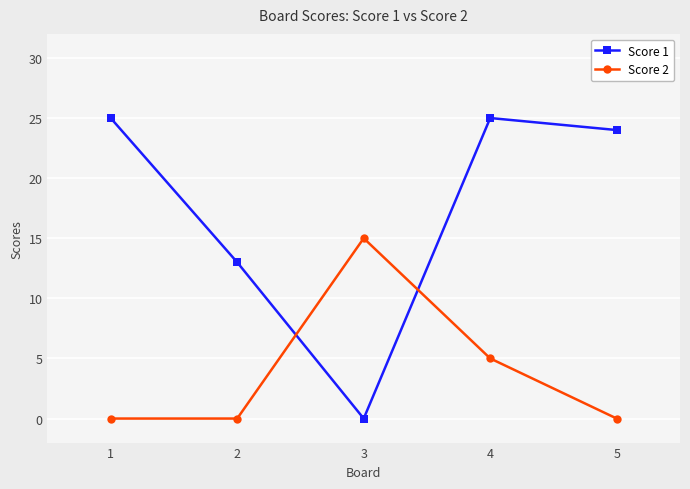

Is the value of Score 2 at 5 greater than the value of Score 1 at 4?

No